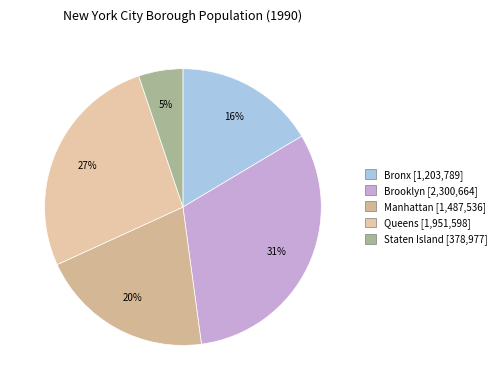

Is it true that Manhattan is 20% of the pie?

True